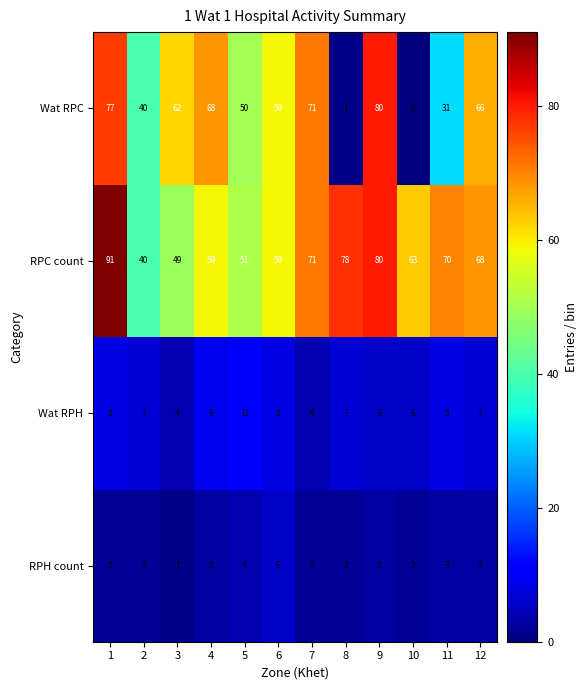

At which label is RPC count closest to 65?

10